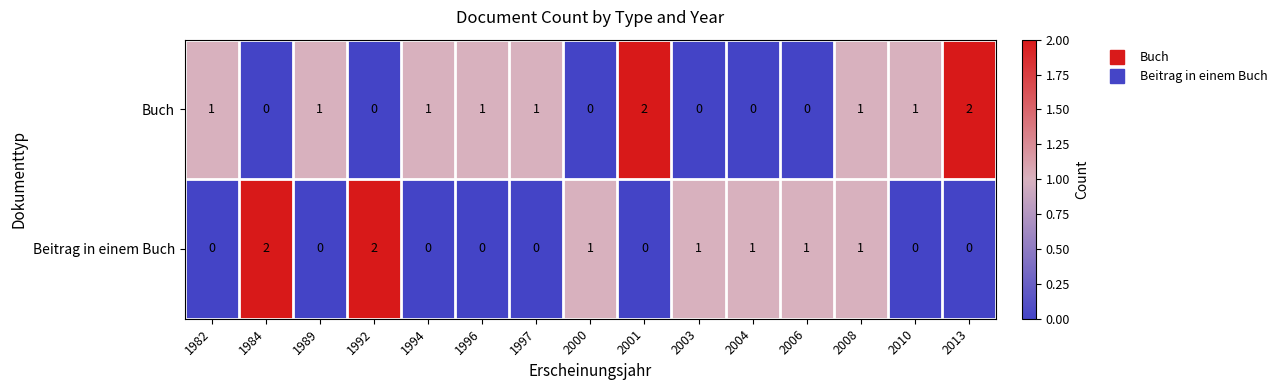

What is the sum of all Beitrag in einem Buch values?

9